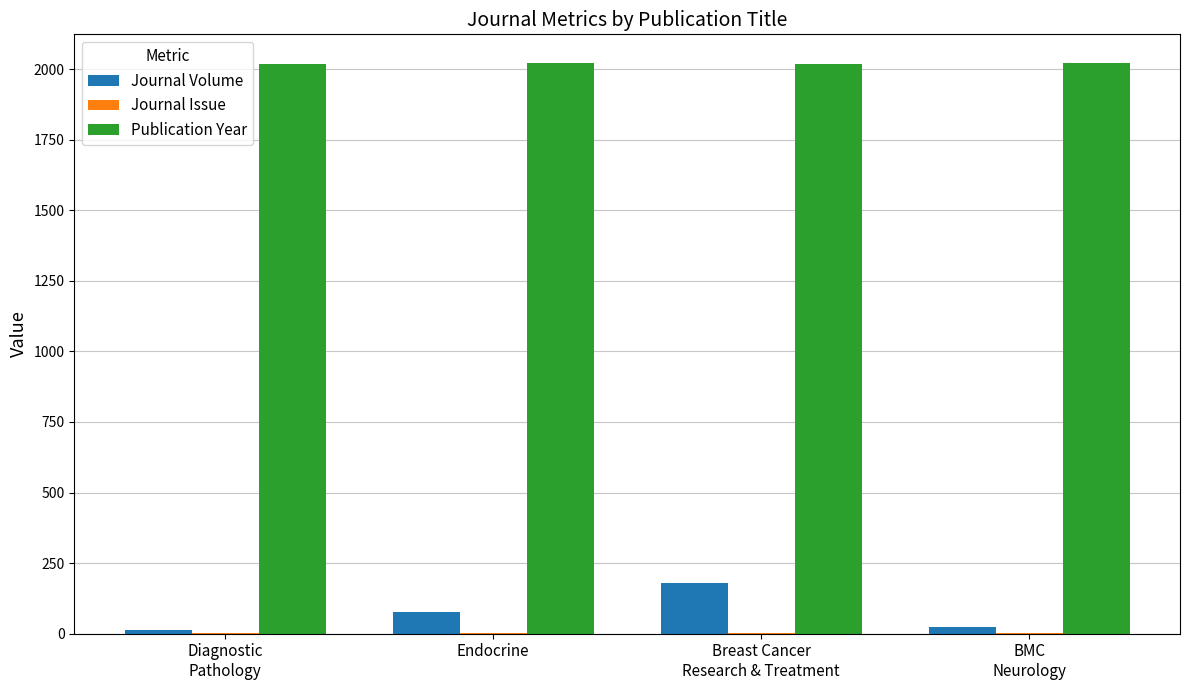

True or false: Publication Year has a value of 2019 at Breast Cancer
Research & Treatment.

True